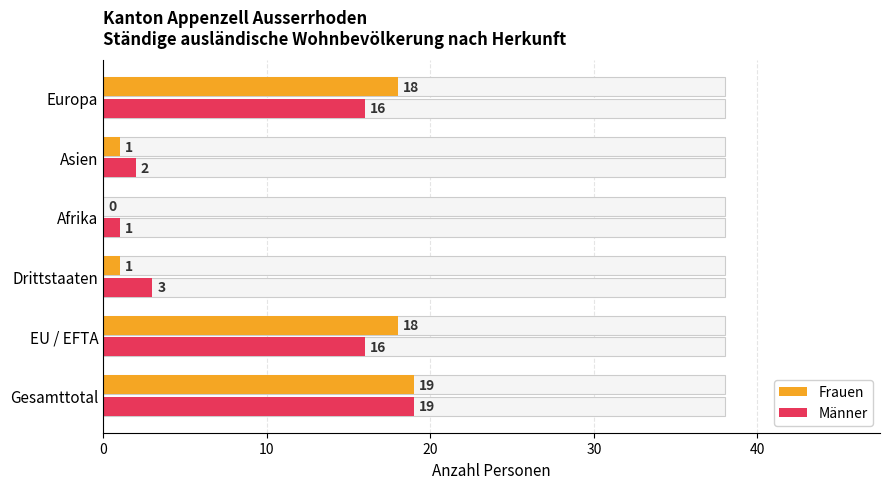

The value of Frauen at 0 is 11. True or false?

False